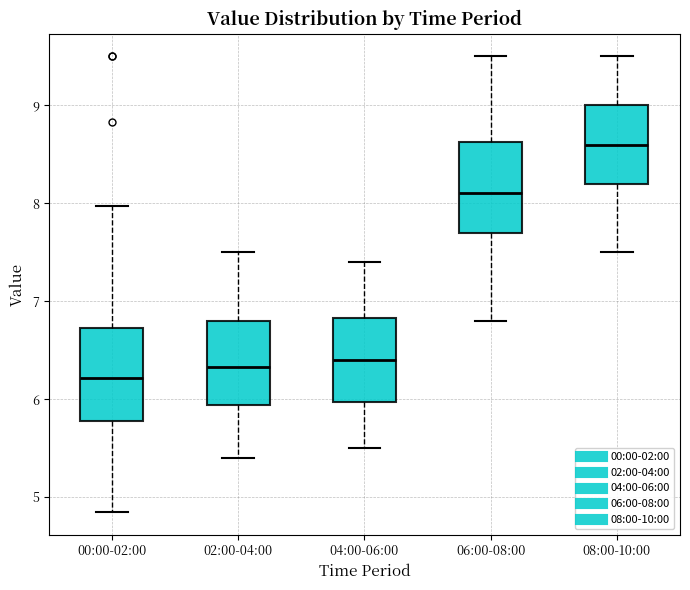

Which box has the lowest median line?

00:00-02:00